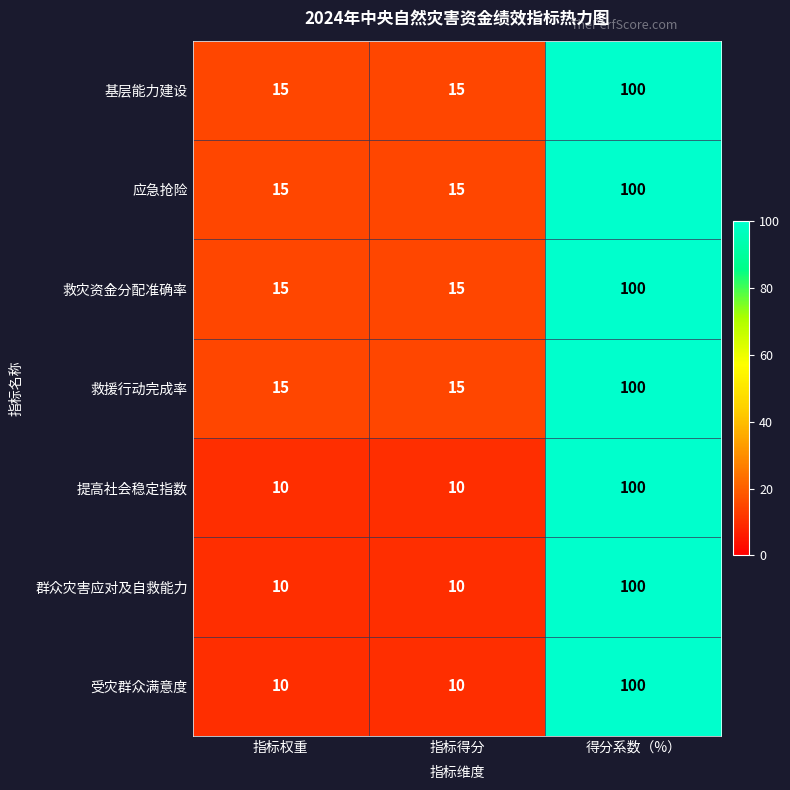

What is the greatest value displayed?

100